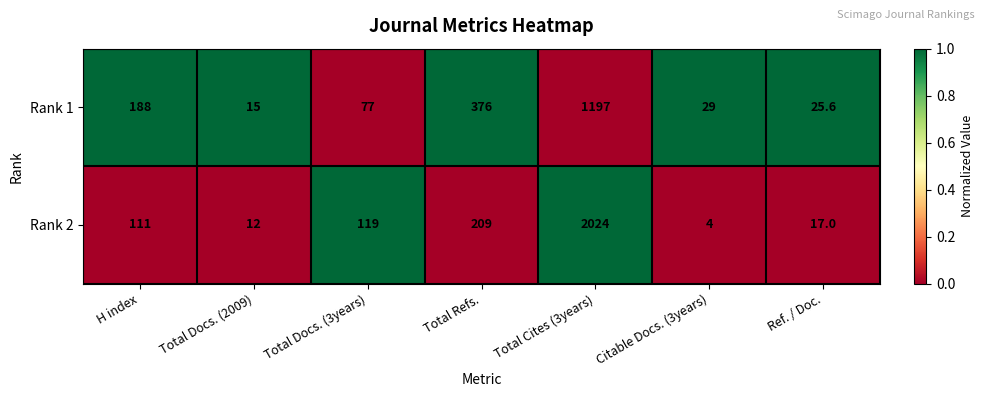

Is it true that Rank 2 equals 2024.0 at Total Cites (3years)?

True